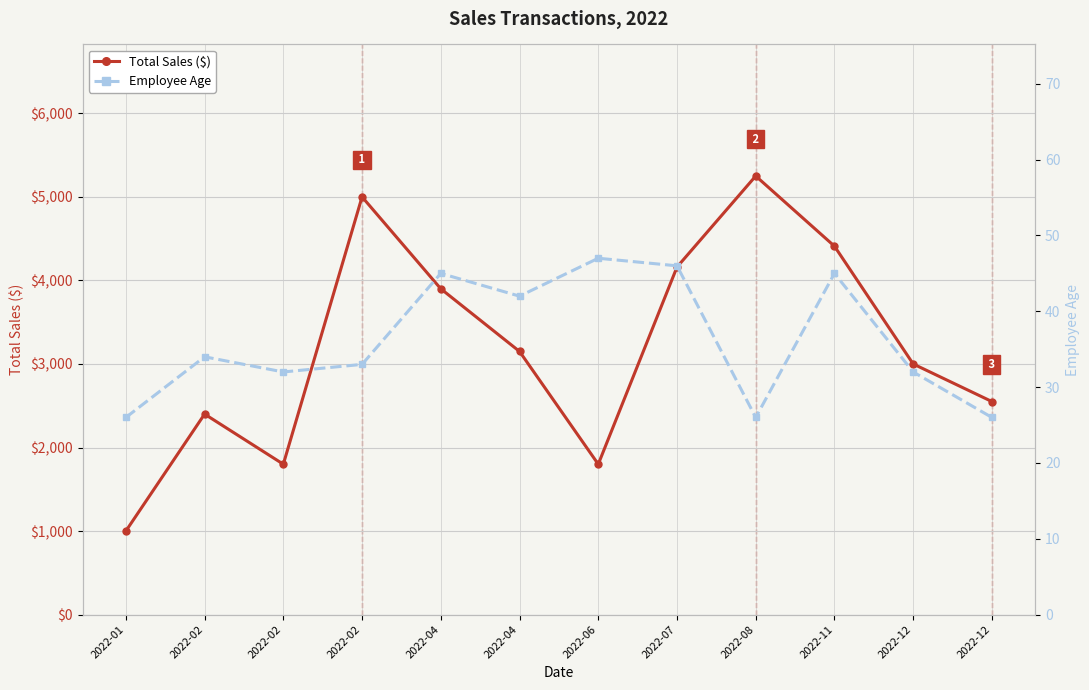

What is the total value across all series at 2022-04?

3945